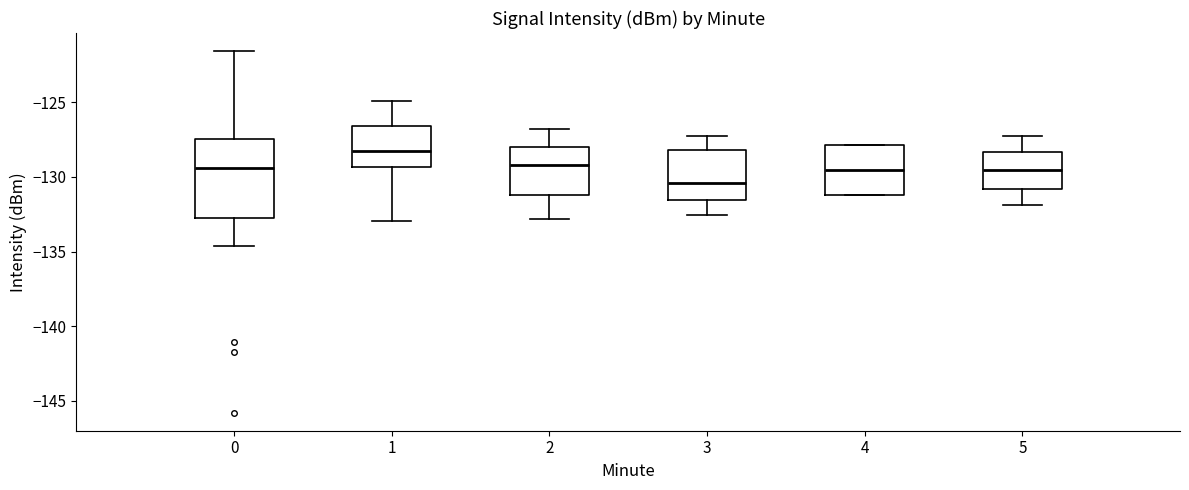

Where does the median line of the box at x = 5 sit on the y-axis? The values are not printed on the chart, so give them approximately, as read against the axis.

-129.5